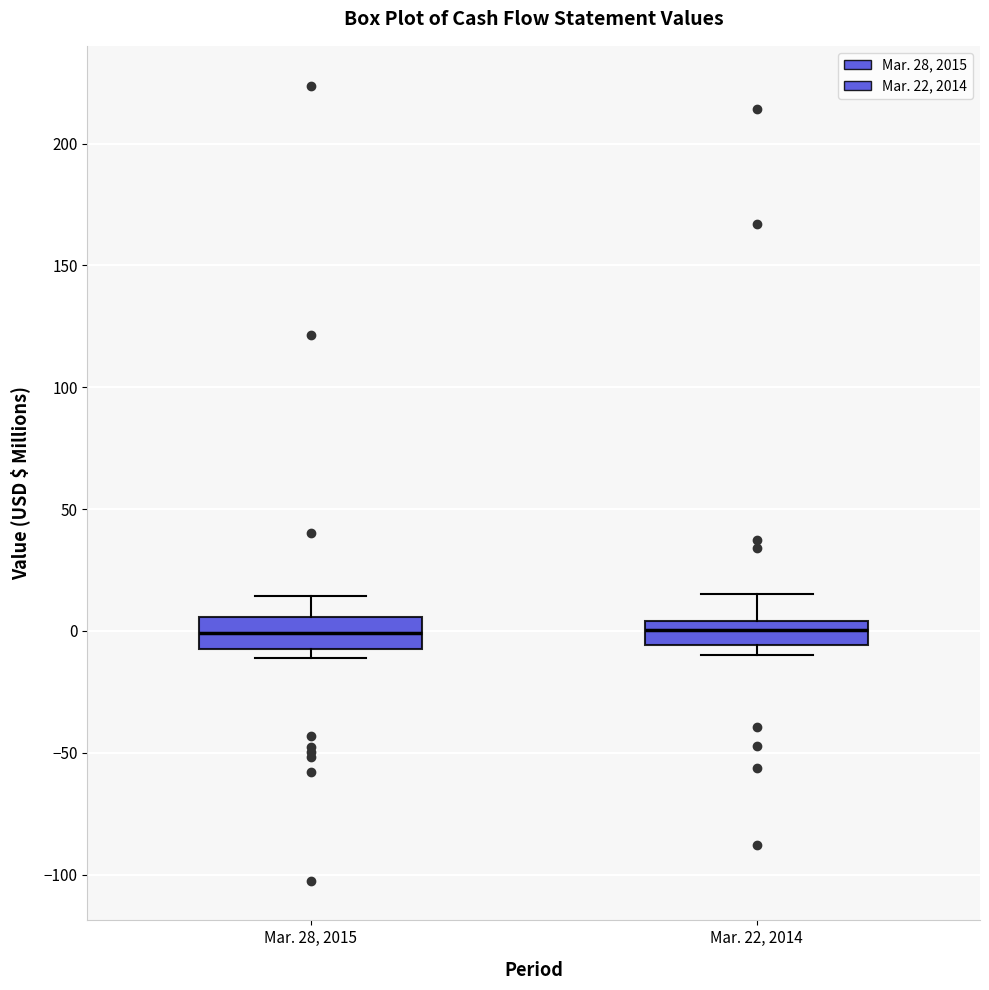

Where is the upper edge of the box for Mar. 28, 2015 on the y-axis? The values are not printed on the chart, so give them approximately, as read against the axis.

5